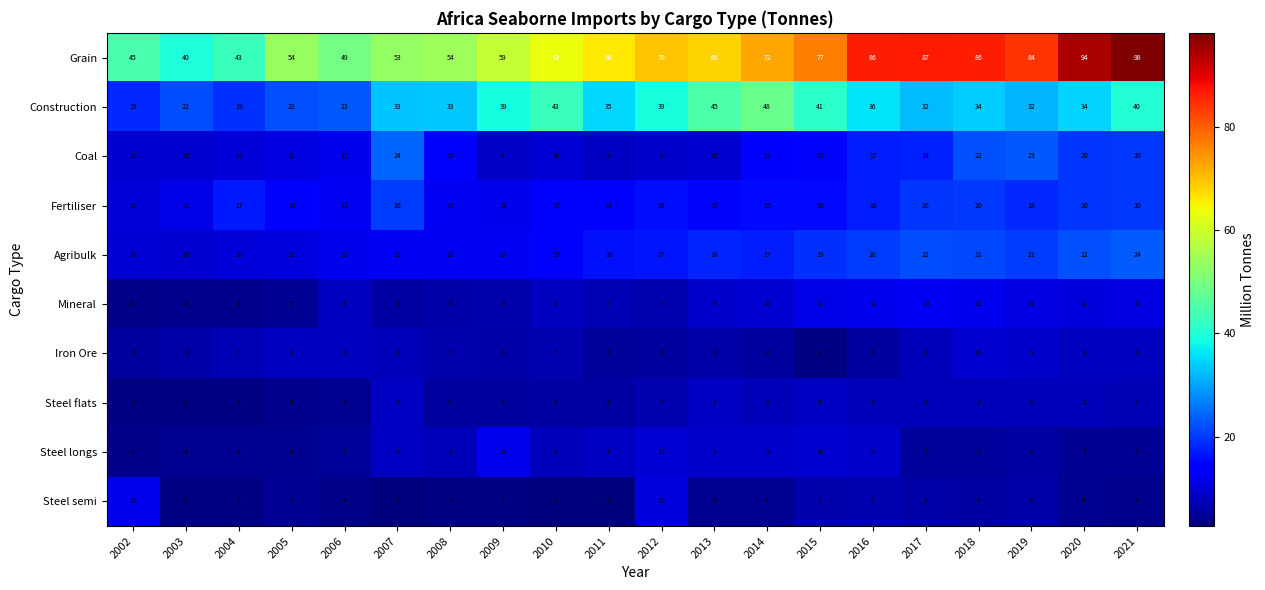

How many categories are shown in the chart?

20